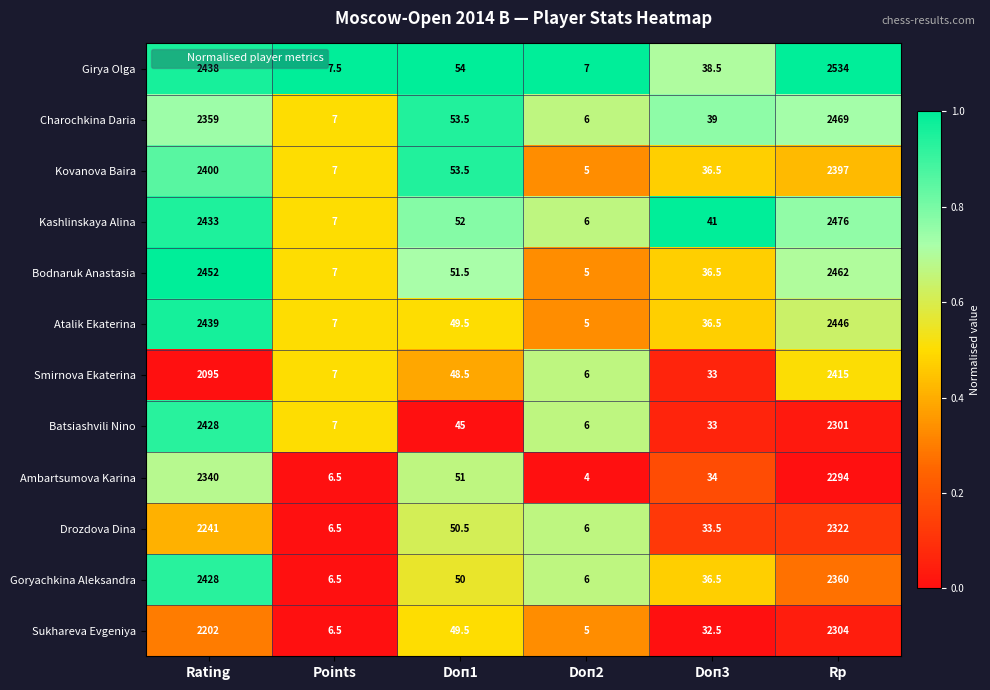

What is the sum of all Smirnova Ekaterina values?

4604.5